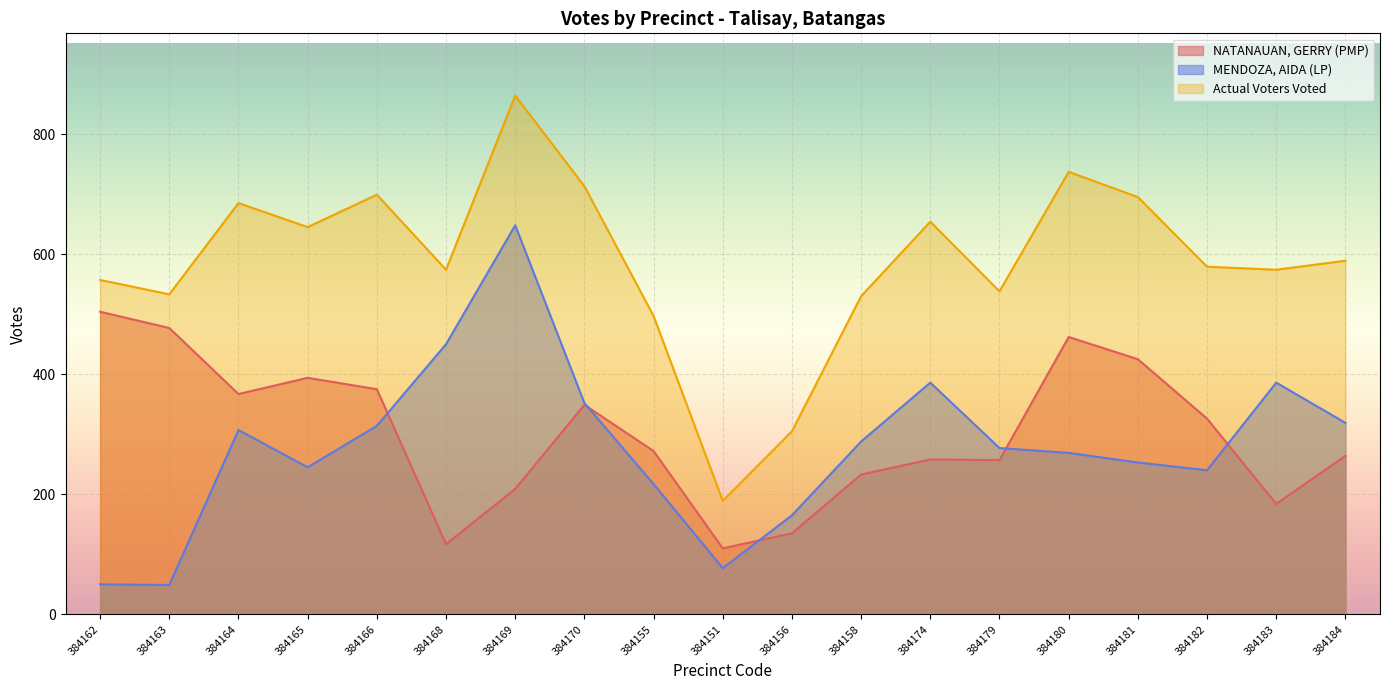

How many lines are shown in the chart?

3